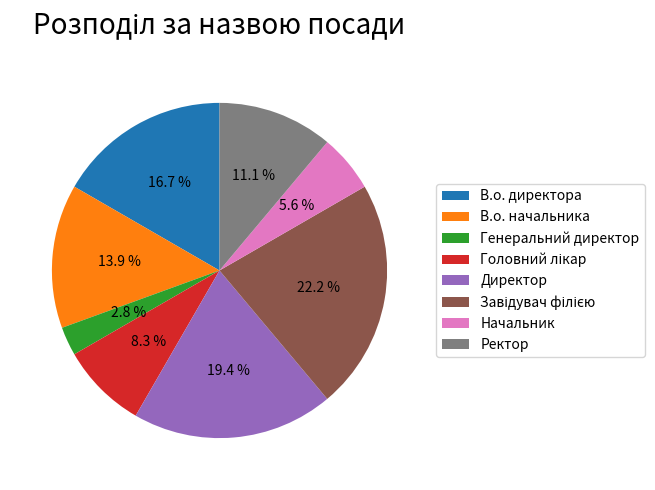

Which slice is the smallest?

Генеральний директор